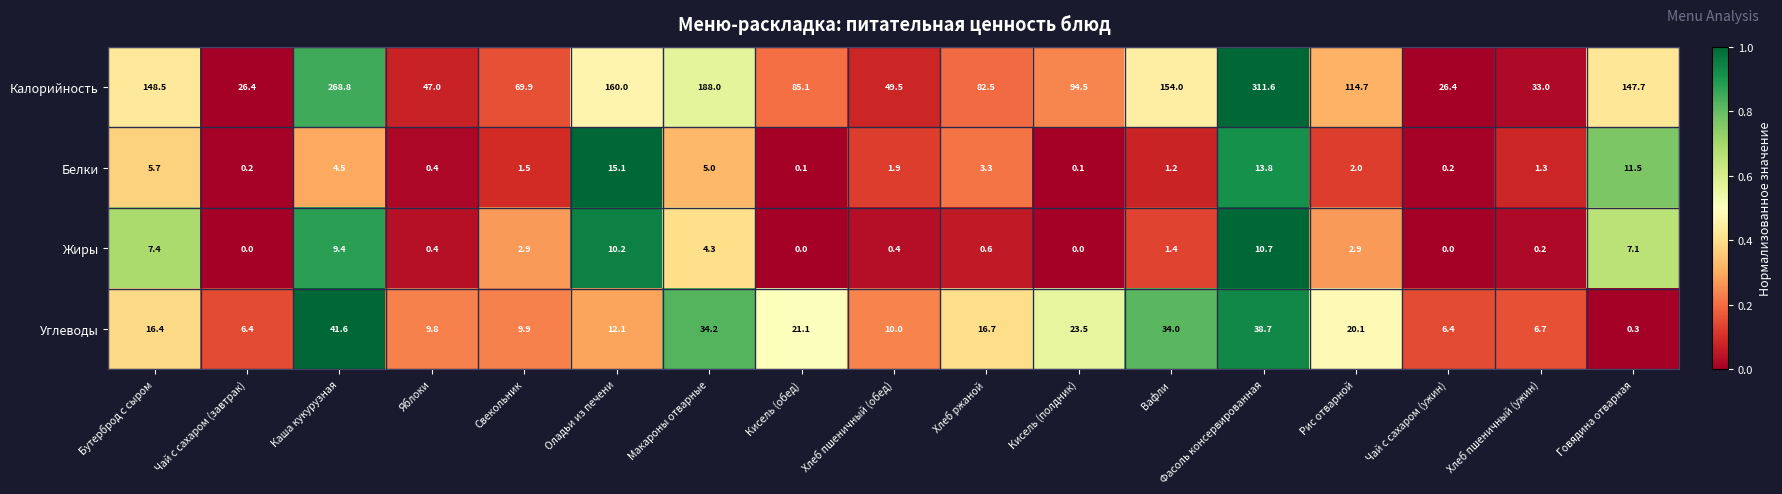

What is the maximum value for Калорийность?

311.6